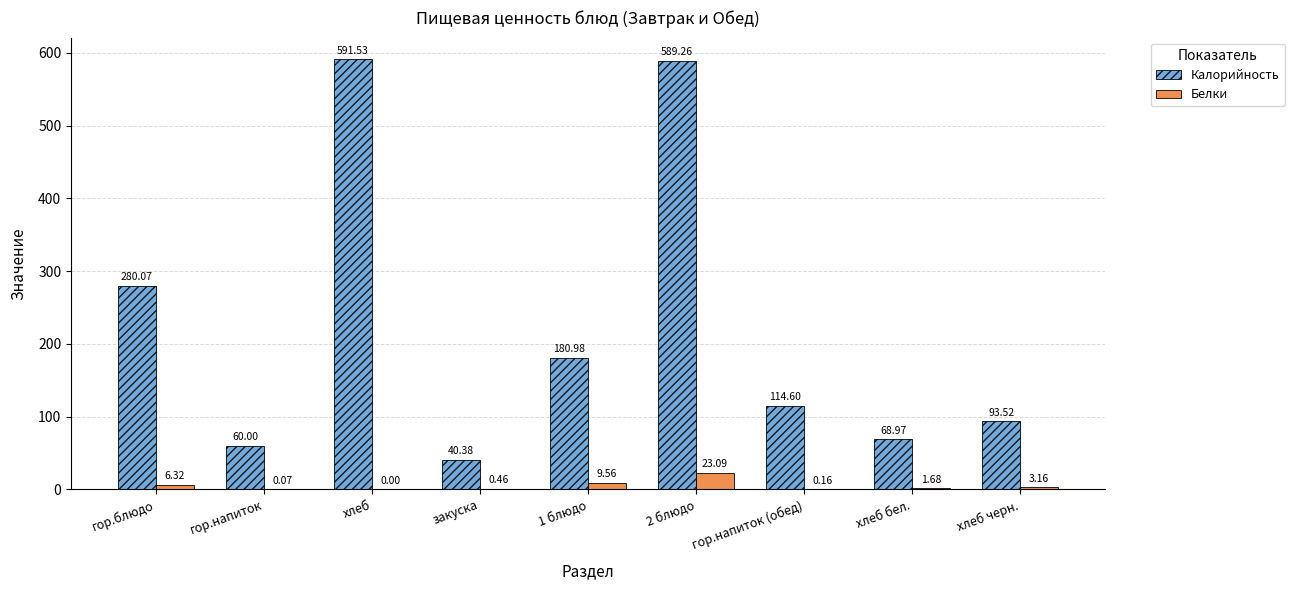

At which label does Белки first exceed 1?

гор.блюдо